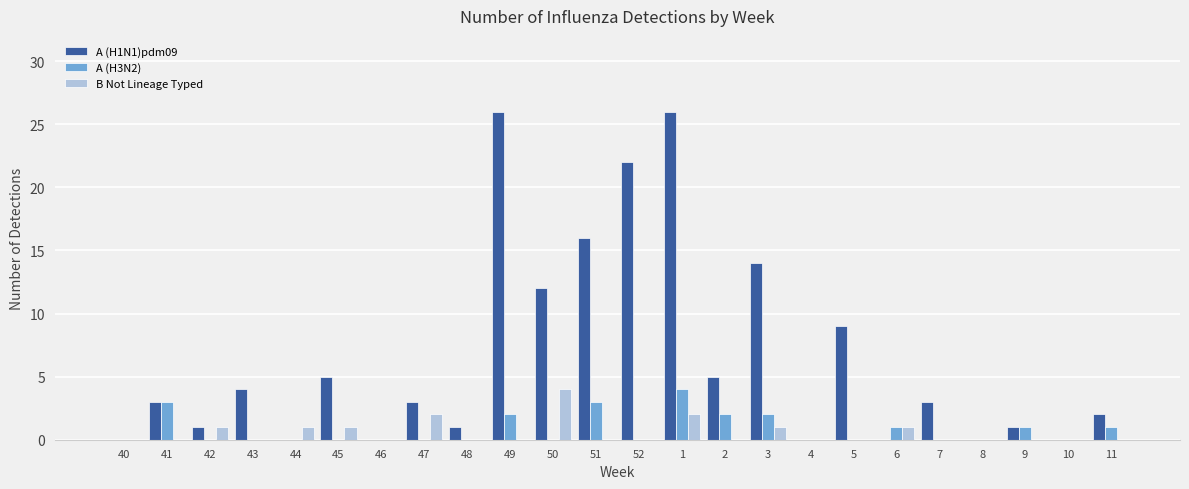

Reading right to left, list all the values displayed in this chart.

A (H1N1)pdm09: 2	0	1	0	3	0	9	0	14	5	26	22	16	12	26	1	3	0	5	0	4	1	3	0
A (H3N2): 1	0	1	0	0	1	0	0	2	2	4	0	3	0	2	0	0	0	0	0	0	0	3	0
B Not Lineage Typed: 0	0	0	0	0	1	0	0	1	0	2	0	0	4	0	0	2	0	1	1	0	1	0	0